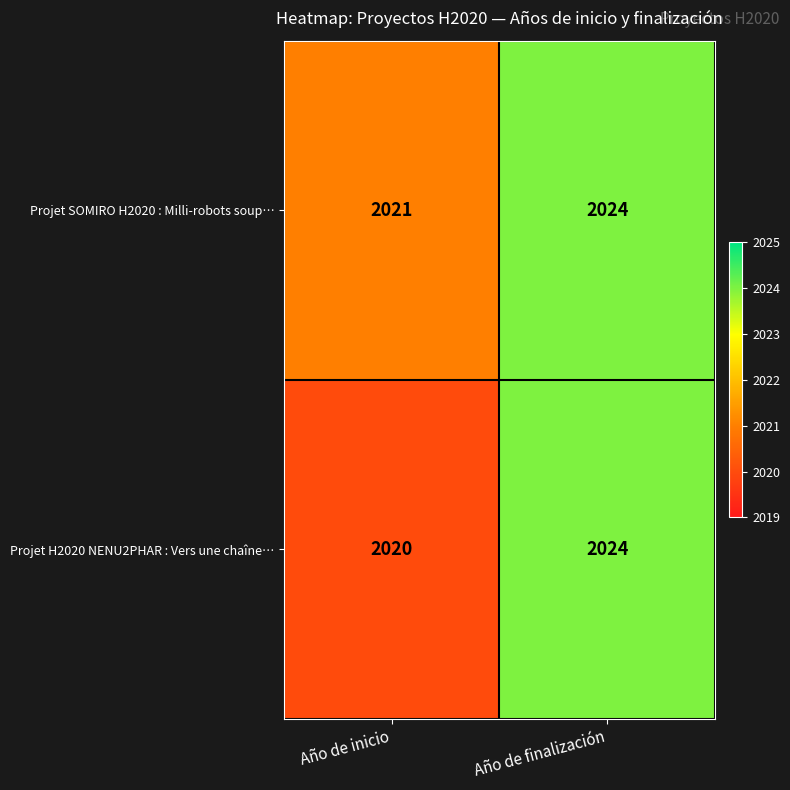

The Projet H2020 NENU2PHAR : Vers une chaîne… series shows 2024 at Año de finalización. True or false?

True